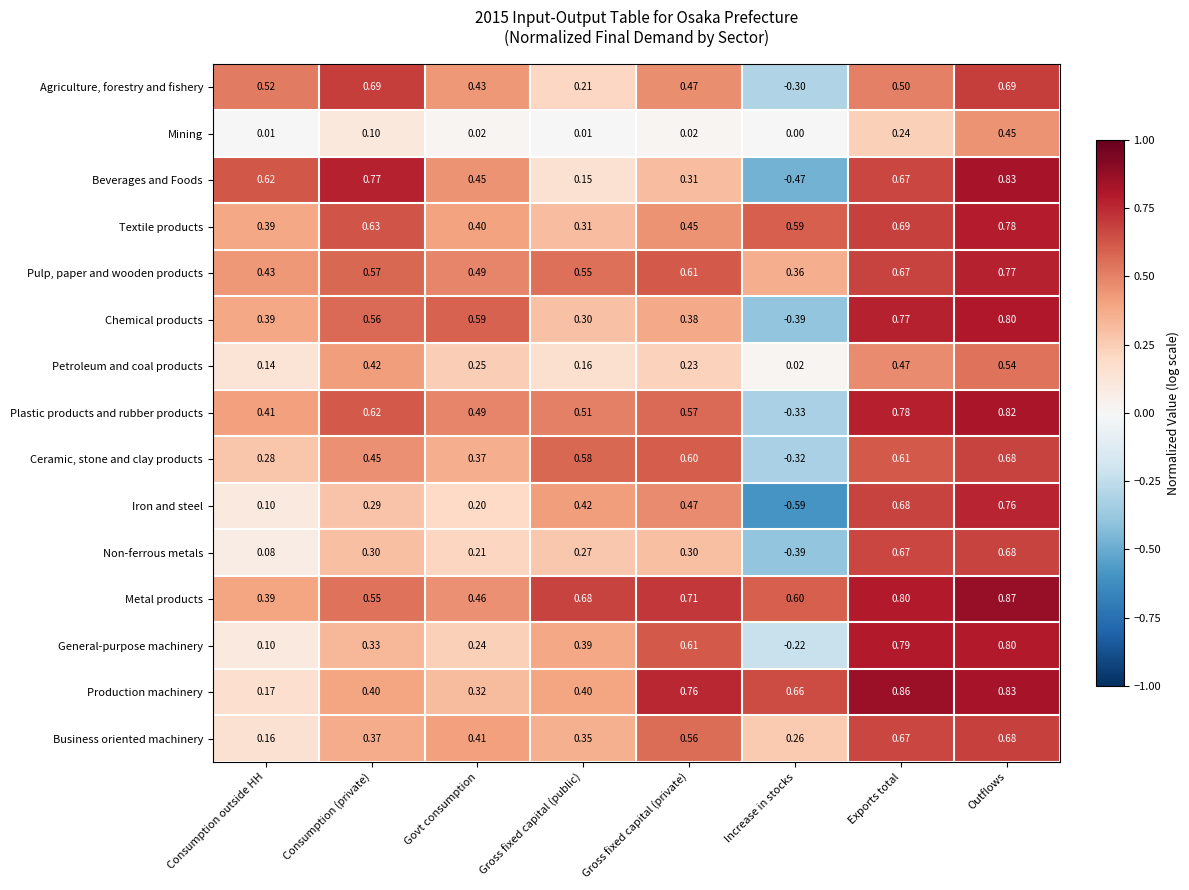

Is the value of Petroleum and coal products at Govt consumption greater than the value of Textile products at Increase in stocks?

No